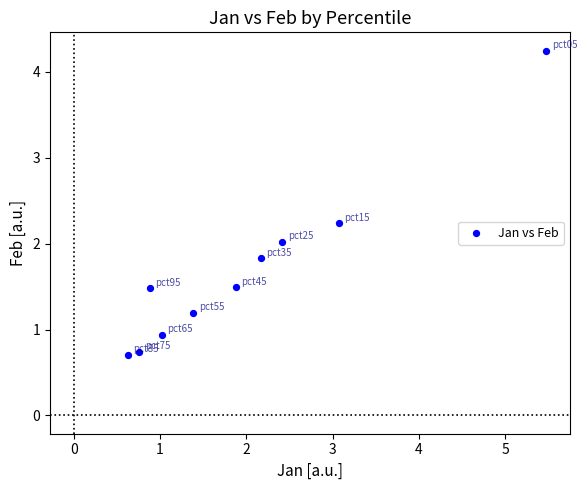

What is the average X value?

2.0